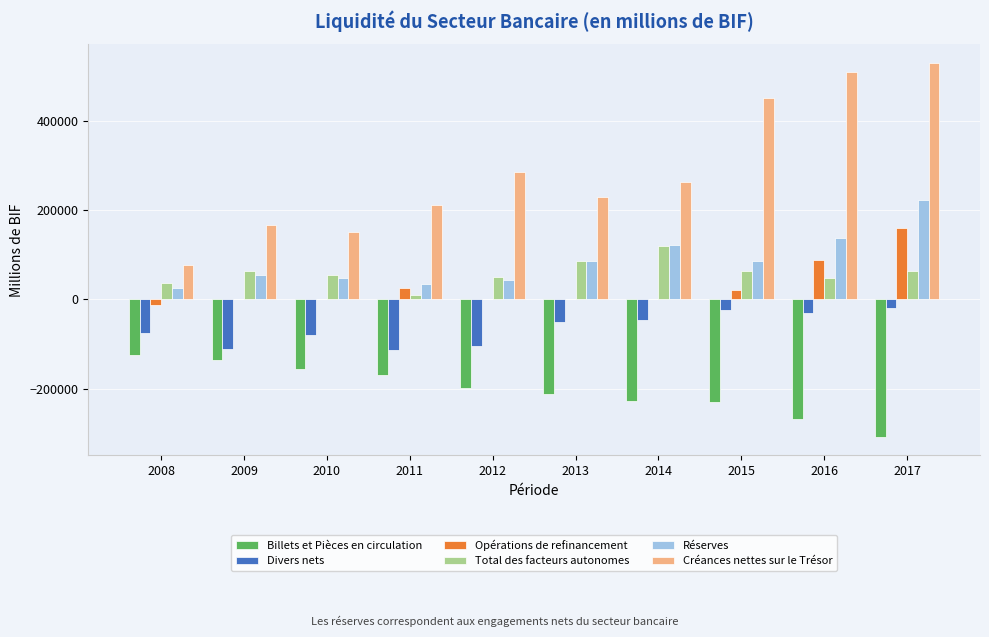

The value of Réserves at 2017 is 223335.4. True or false?

True